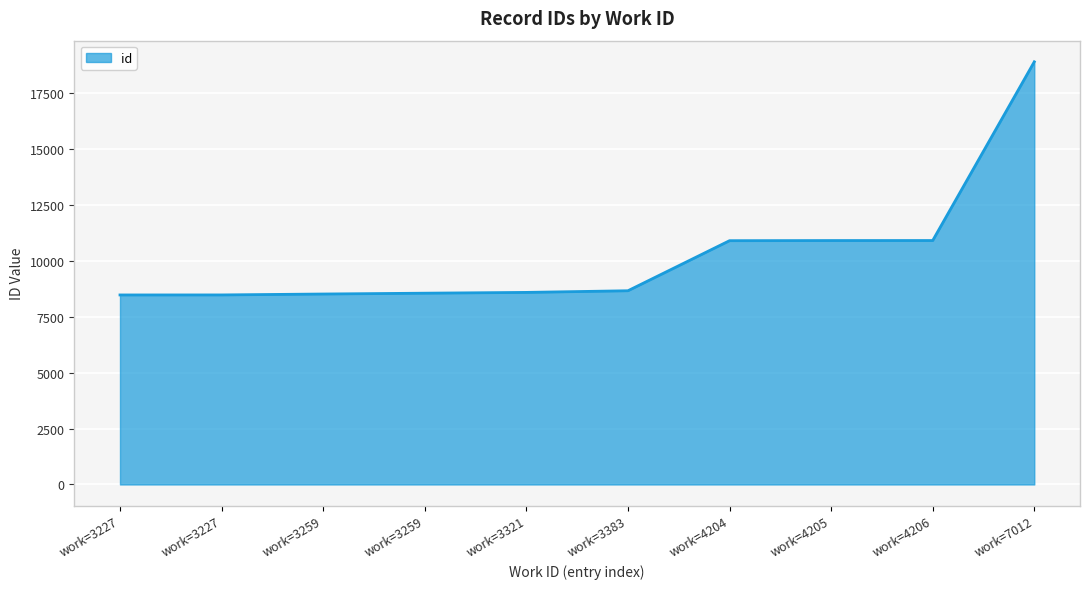

Does the chart display data point markers on the line(s)?

No